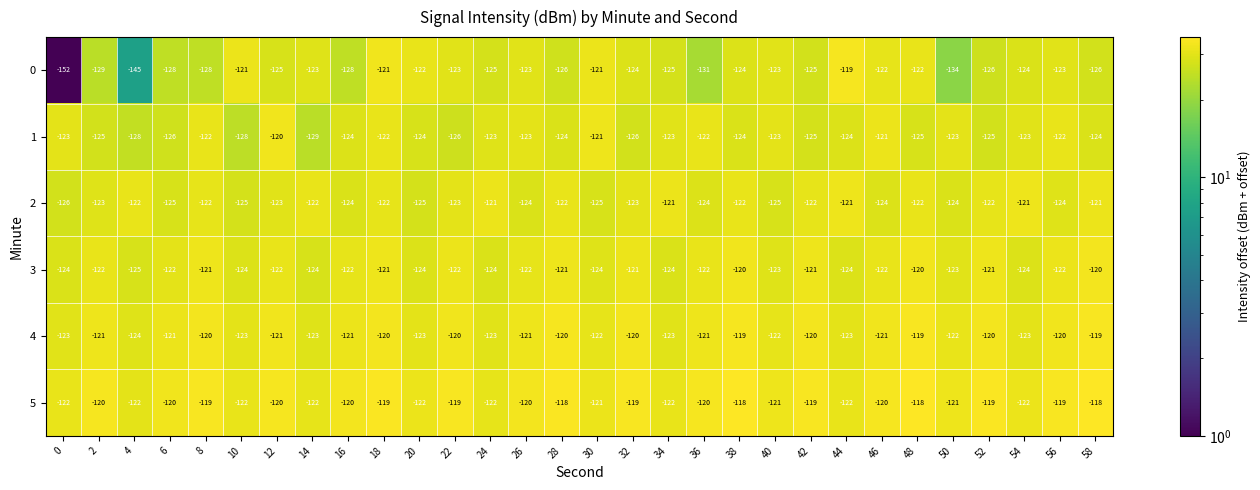

What is the greatest value displayed?

-118